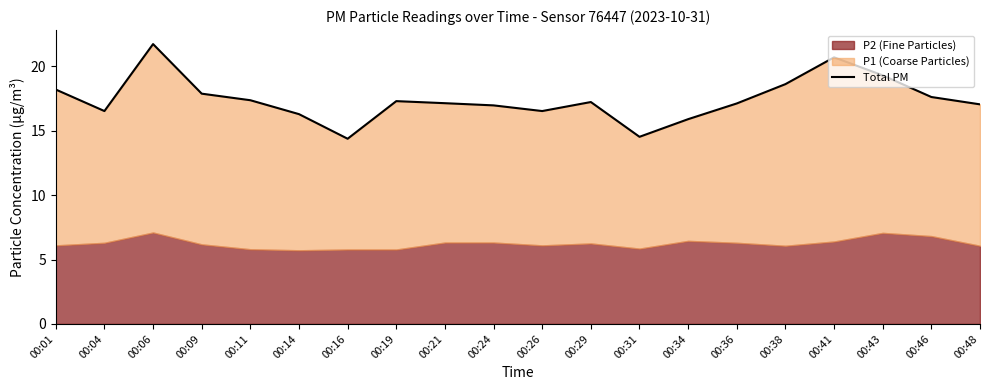

What is the approximate value at 00:11?

17.4